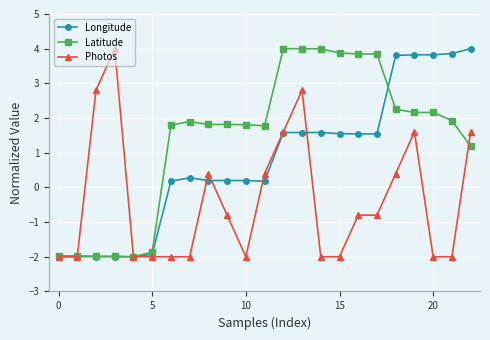

What is the value of the Longitude point at the 9th from the left?

0.2